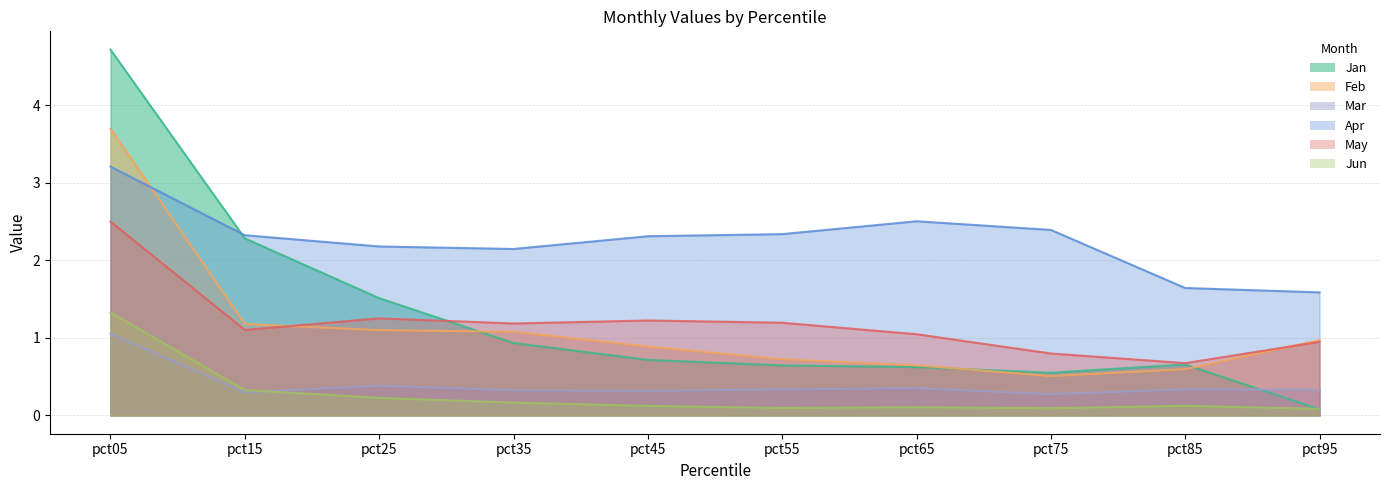

In Mar, how many points are lower than both neighbors (excluding endpoints)?

3